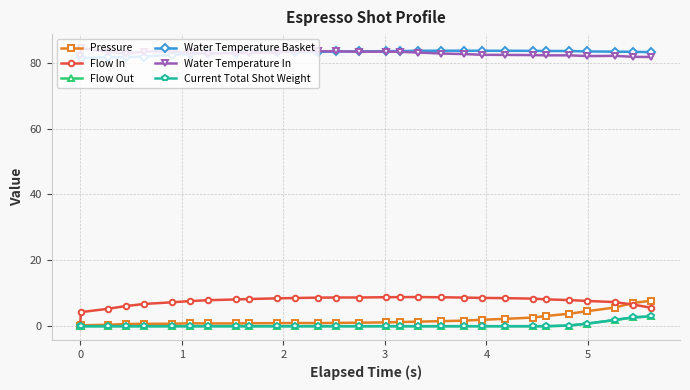

True or false: Flow Out and Water Temperature Basket cross at least once.

False